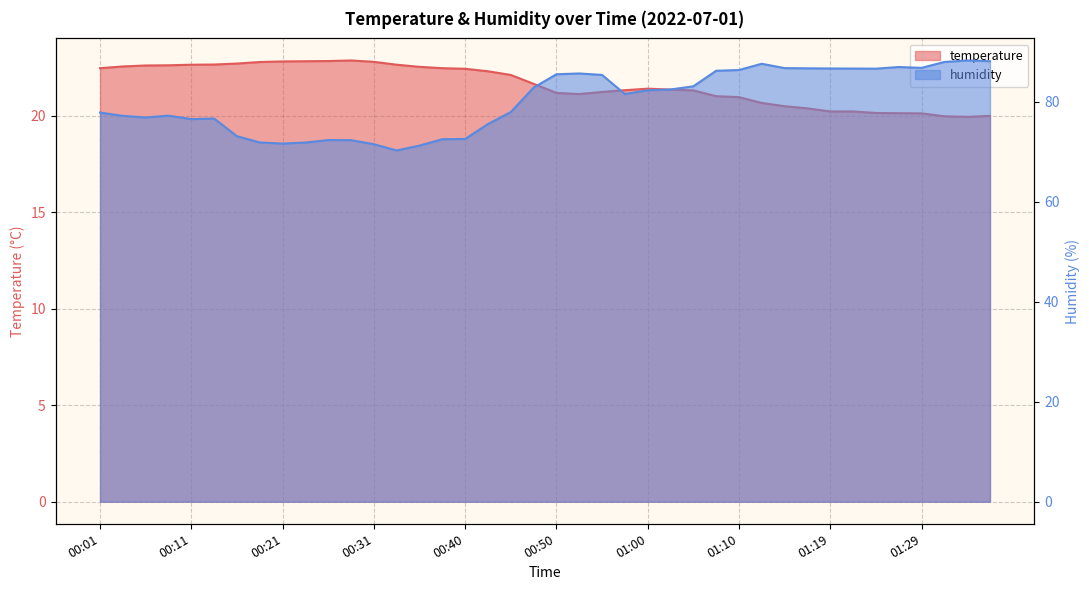

How many interior local valleys does the humidity series have?

7